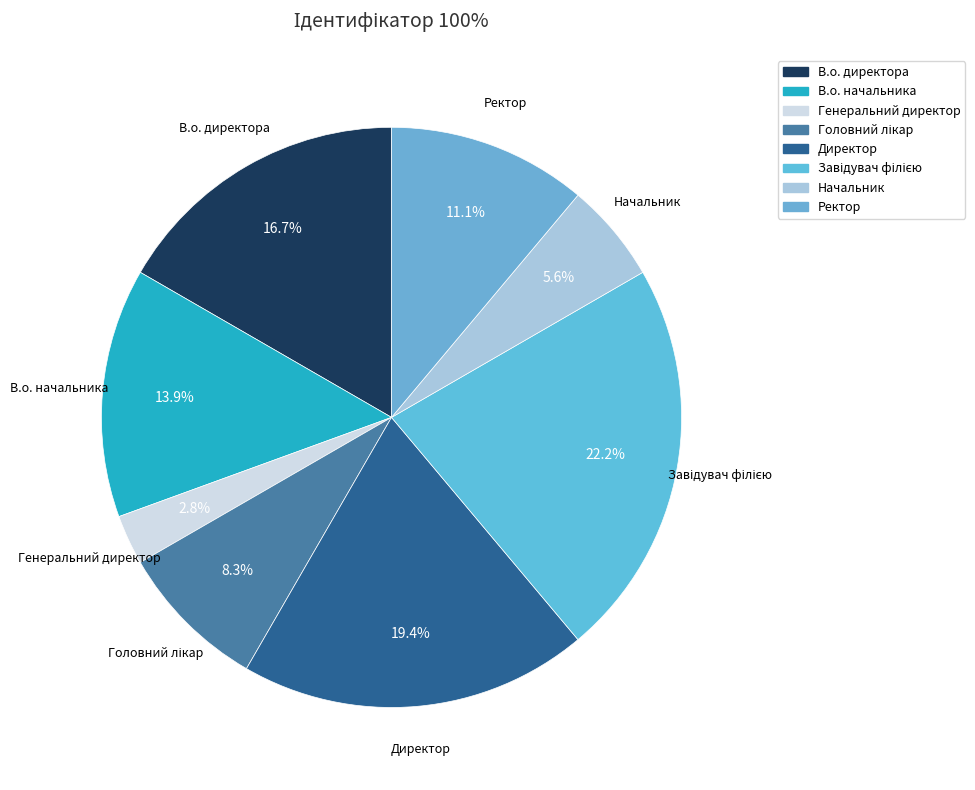

What portion of the pie excludes Генеральний директор?

97.2%